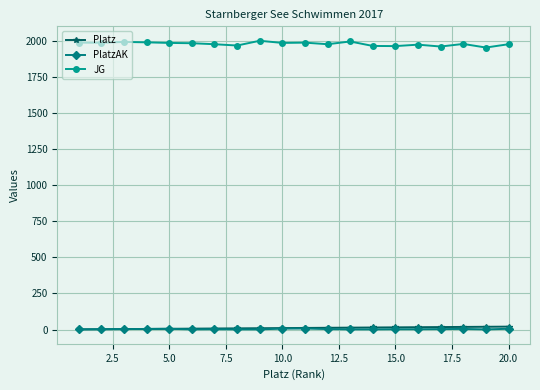

True or false: Platz and JG cross at least once.

False